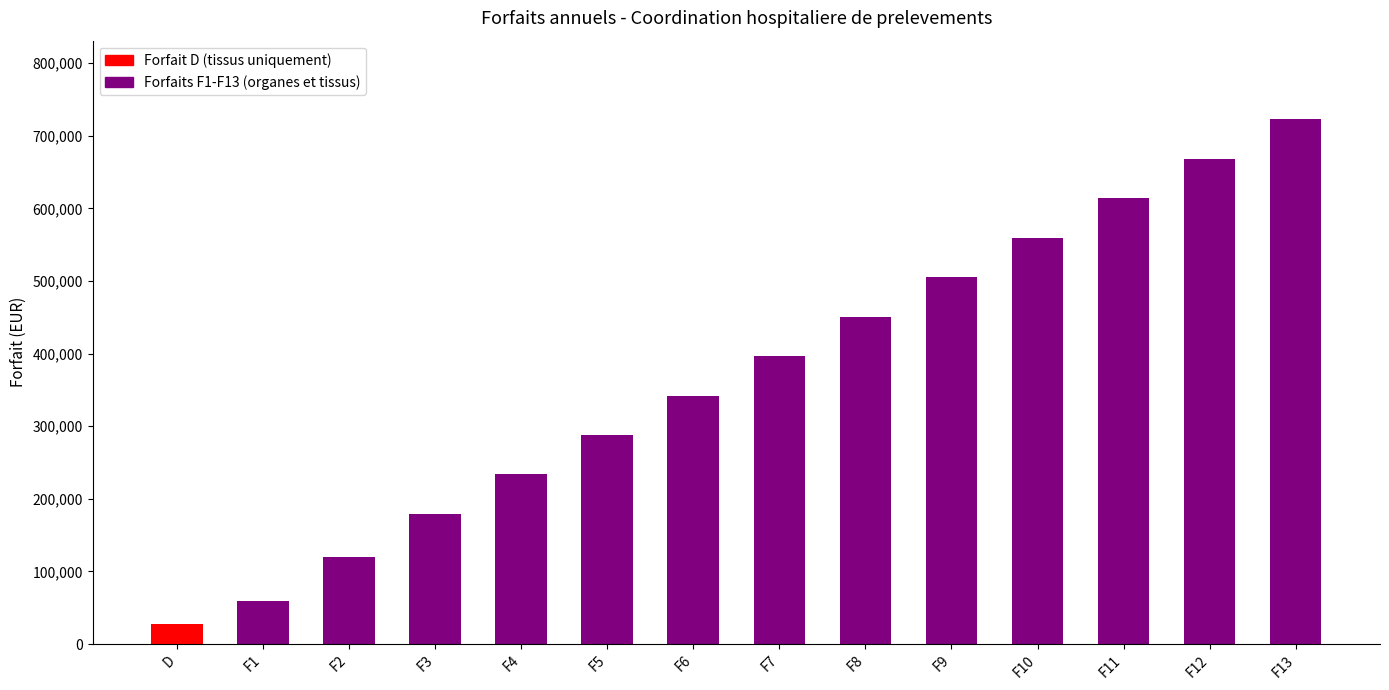

What is the ratio of the value at F4 to the value at F13?

0.3